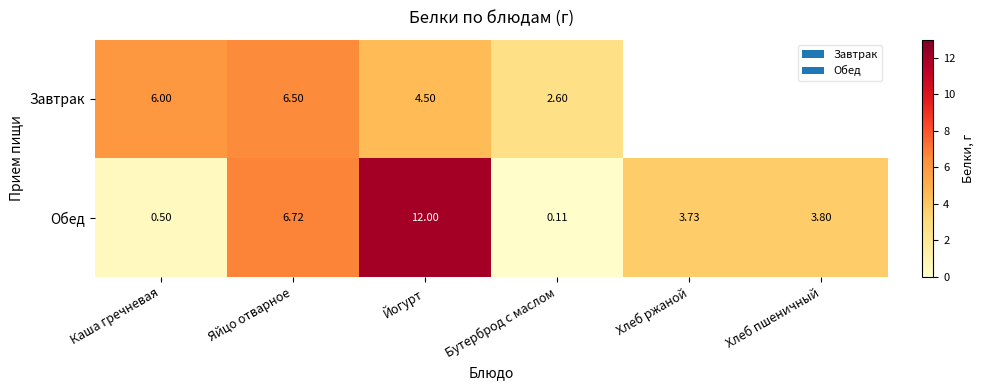

Which series changed the most between Каша гречневая and Бутерброд с маслом?

Завтрак